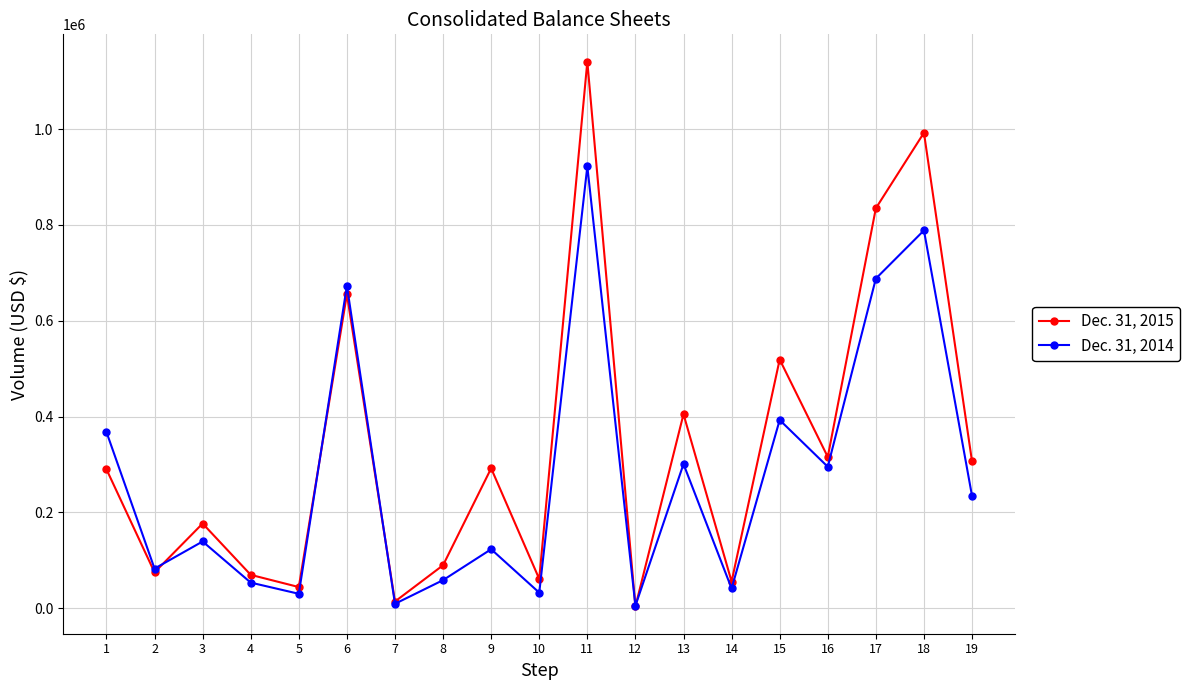

What is the sum of the Dec. 31, 2014 values at 7 and 17?

697148